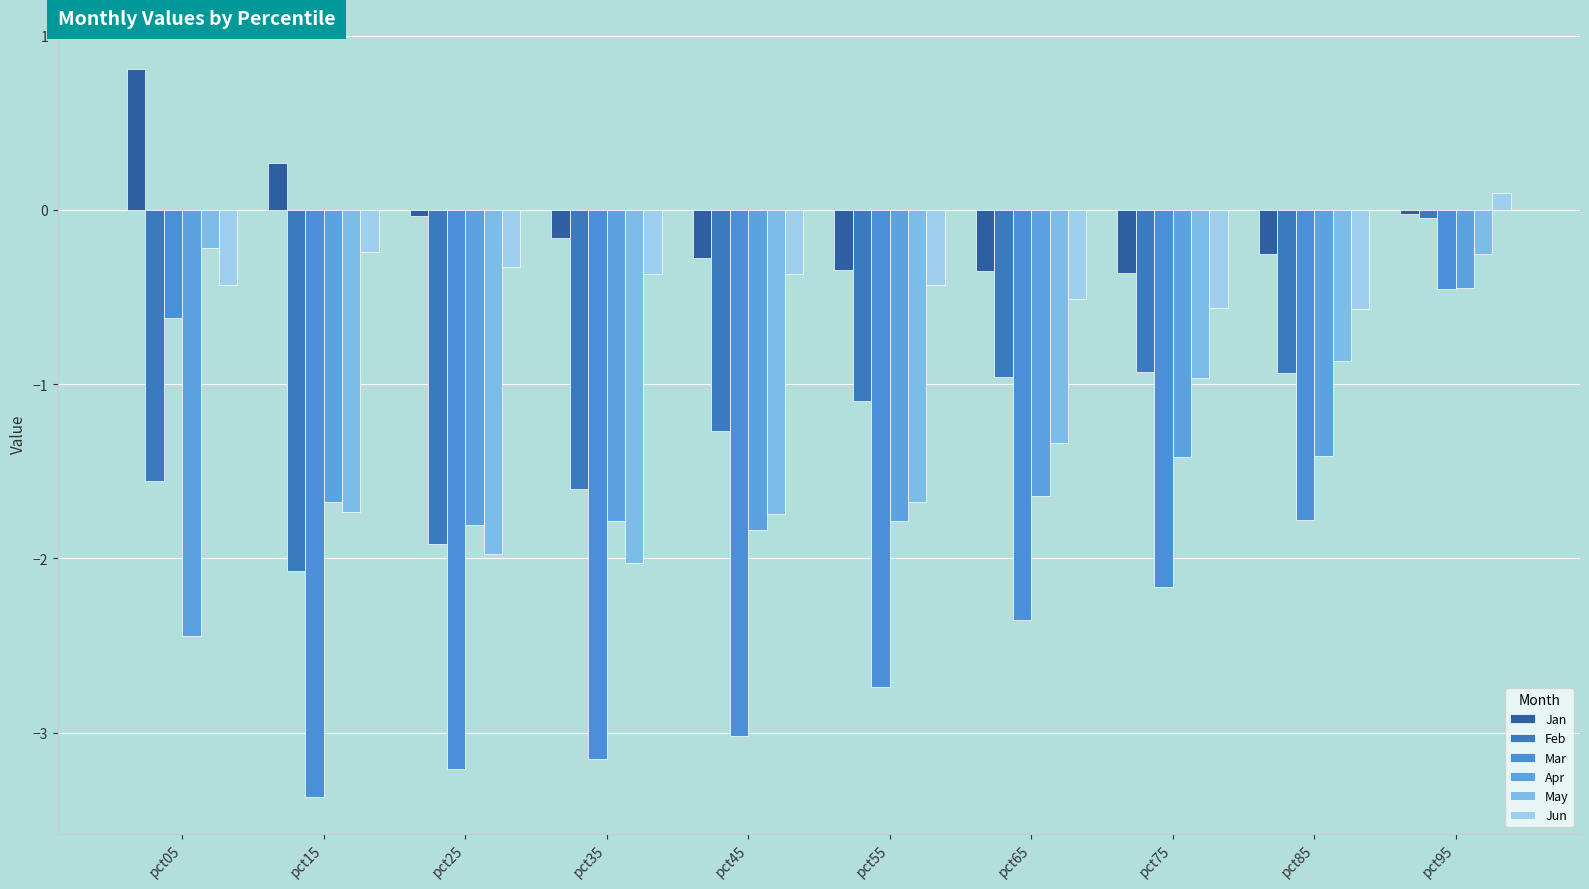

At which label does Jun first exceed 0?

pct95